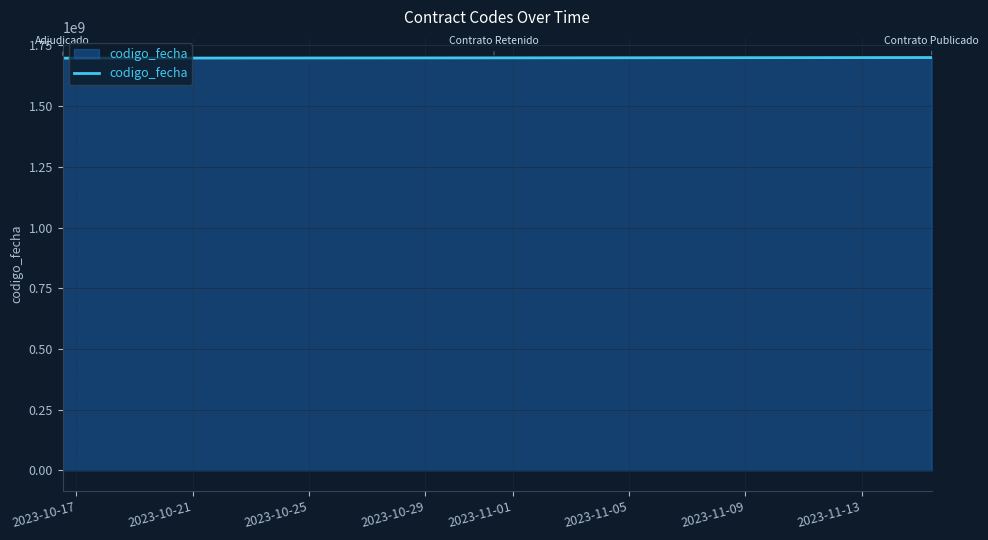

What is the average value?

1698835180